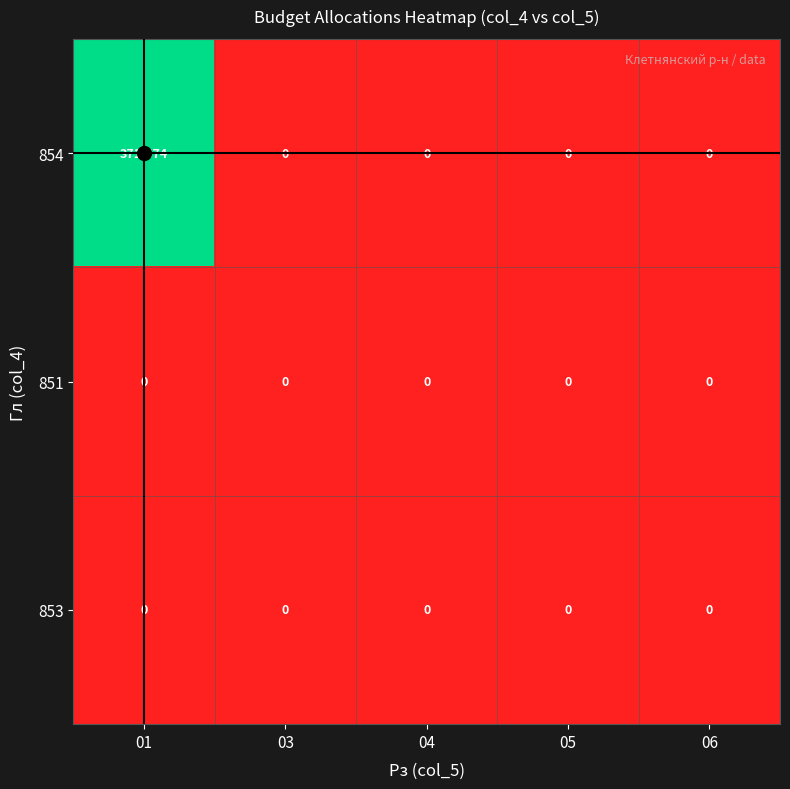

What is the difference between the highest and lowest values at 01?

371574